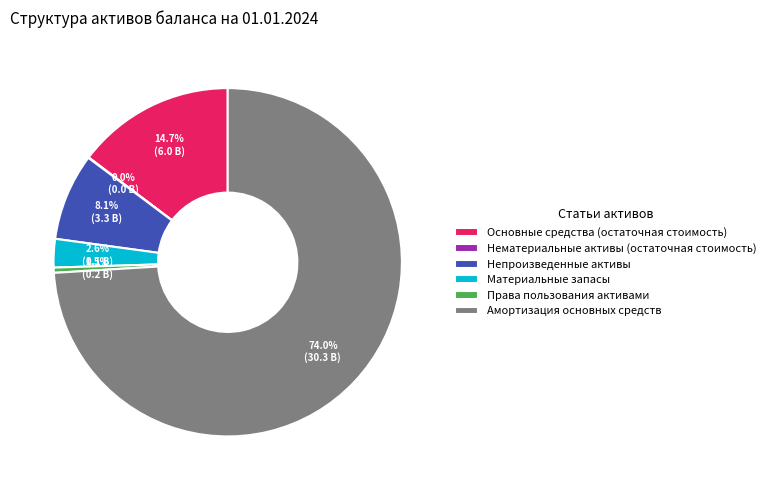

Combined, do Непроизведенные активы and Основные средства (остаточная стоимость) account for over 50%?

No